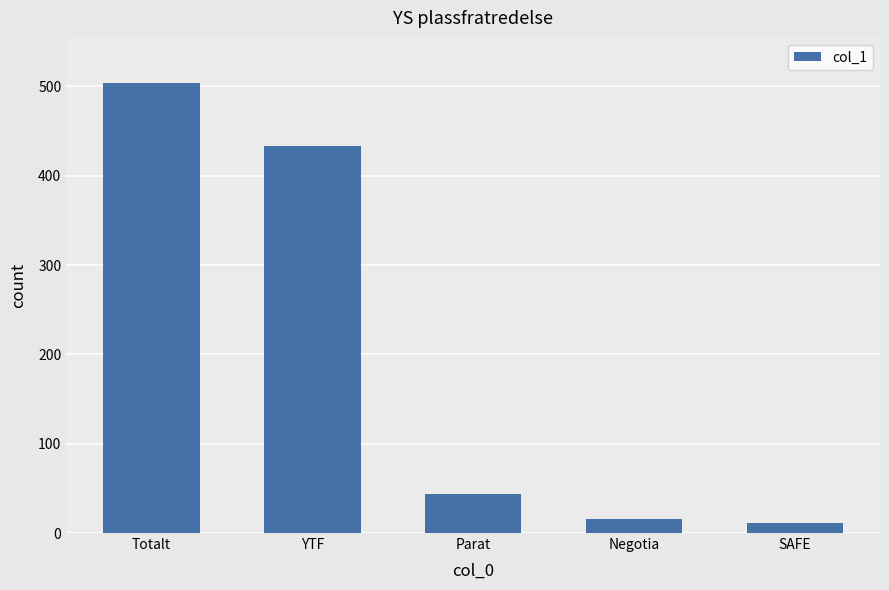

What value does the data have at Parat?

44